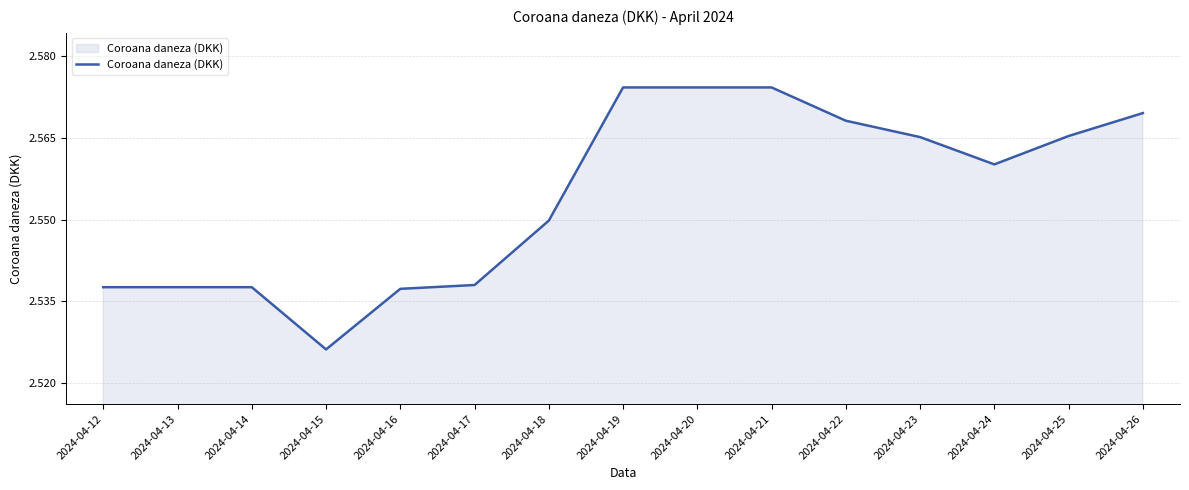

At which category does the chart reach its minimum across all series?

2024-04-15